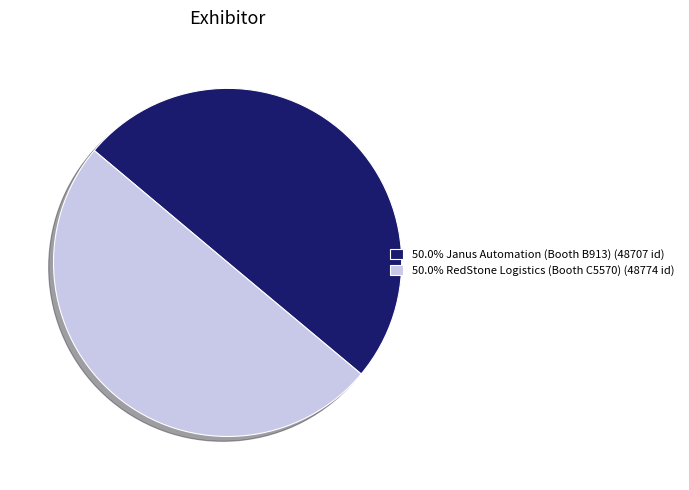

Approximately how many times larger is the value at 50.0% RedStone Logistics (Booth C5570) (48774 id) compared to 50.0% Janus Automation (Booth B913) (48707 id)?

1.0